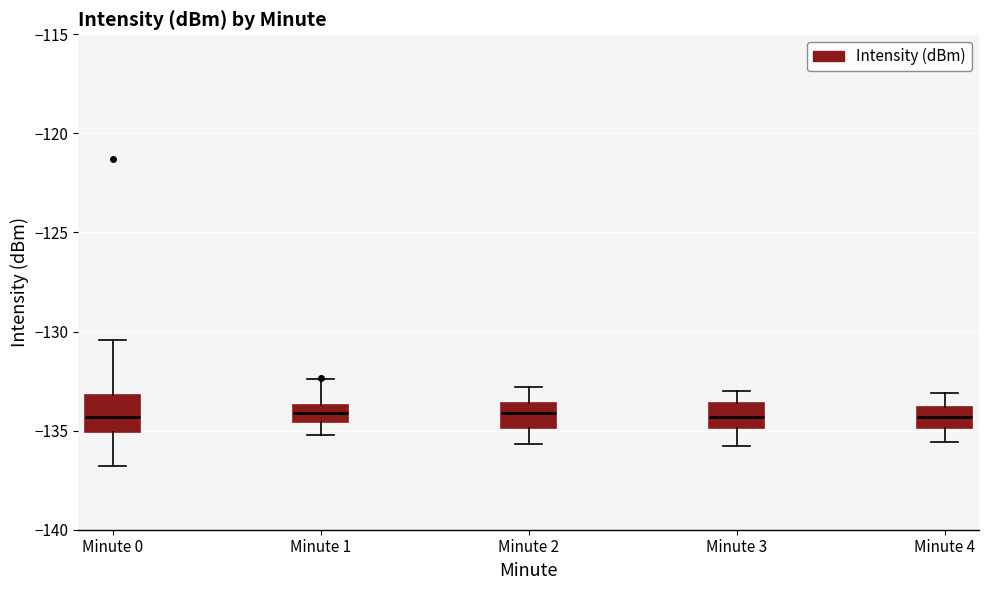

Reading left to right, read every box against the y-axis: the position of its median line, the range the box covers, and the ends of its whiskers. The values are not printed on the chart, so give them approximately, as read against the axis.

Minute 0: median -134.5, box -135.0 to -133.0, whiskers -137.0 to -130.5
Minute 1: median -134.0, box -134.5 to -133.5, whiskers -135.0 to -132.5
Minute 2: median -134.0, box -135.0 to -133.5, whiskers -135.5 to -133.0
Minute 3: median -134.5, box -135.0 to -133.5, whiskers -136.0 to -133.0
Minute 4: median -134.5, box -135.0 to -134.0, whiskers -135.5 to -133.0